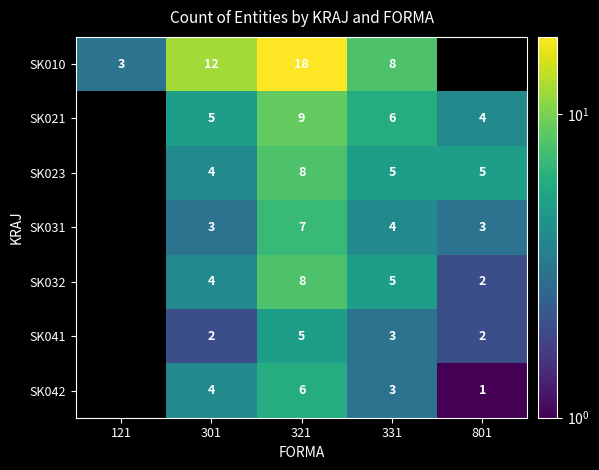

What is the difference between the highest and lowest values at 321?

13